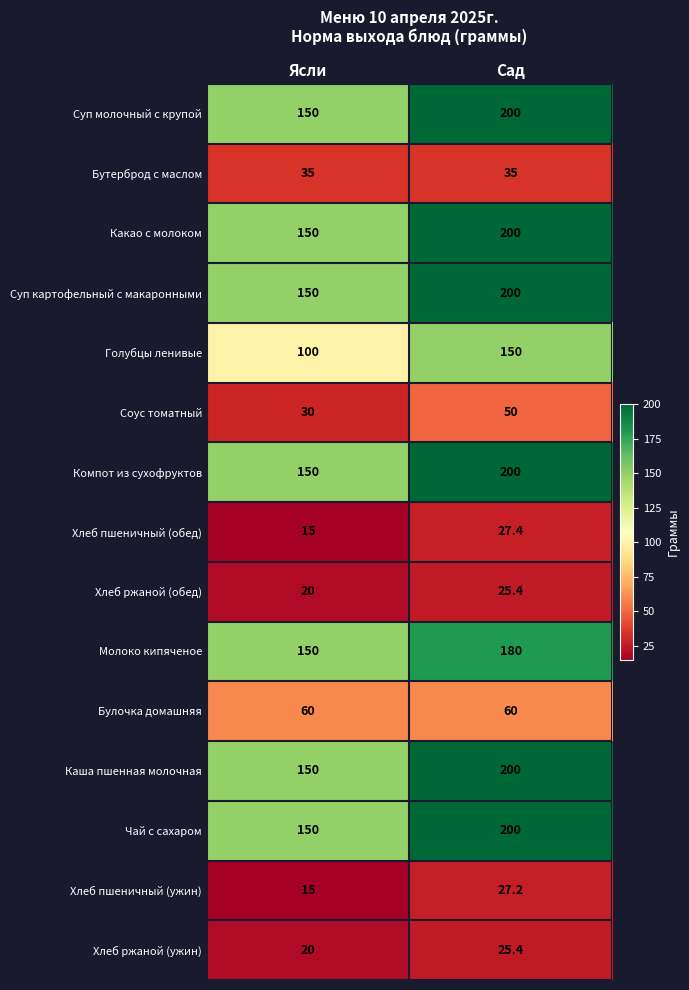

True or false: Соус томатный has a value of 10.5 at Сад.

False